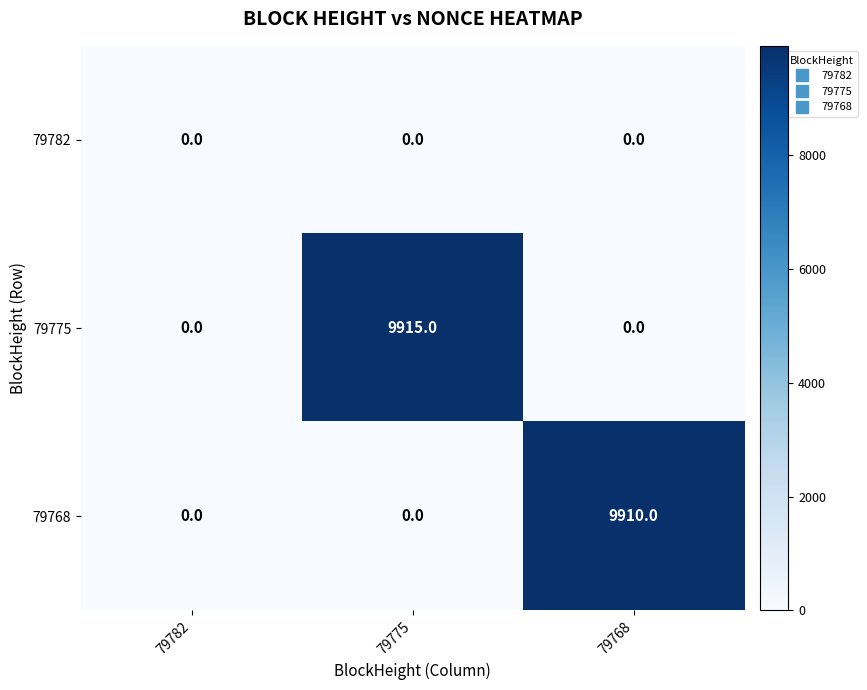

Reading left to right, extract all data points from this chart.

79782: 79782=0	79775=0	79768=0
79775: 79782=0	79775=9915	79768=0
79768: 79782=0	79775=0	79768=9910